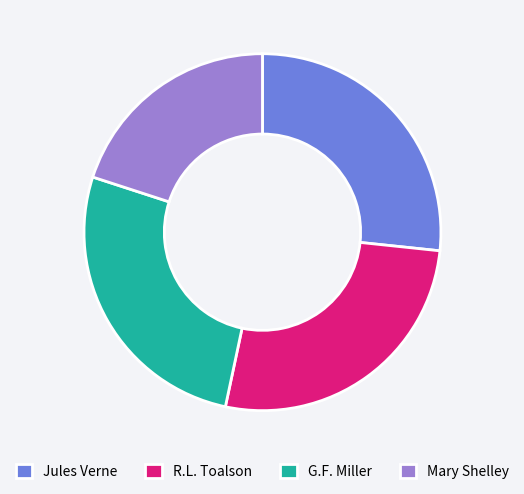

Does any single category account for the majority?

No